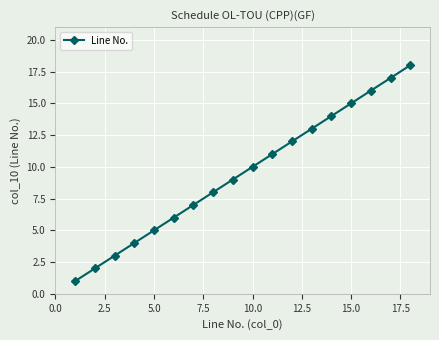

What is the difference between the second highest and minimum values?

16